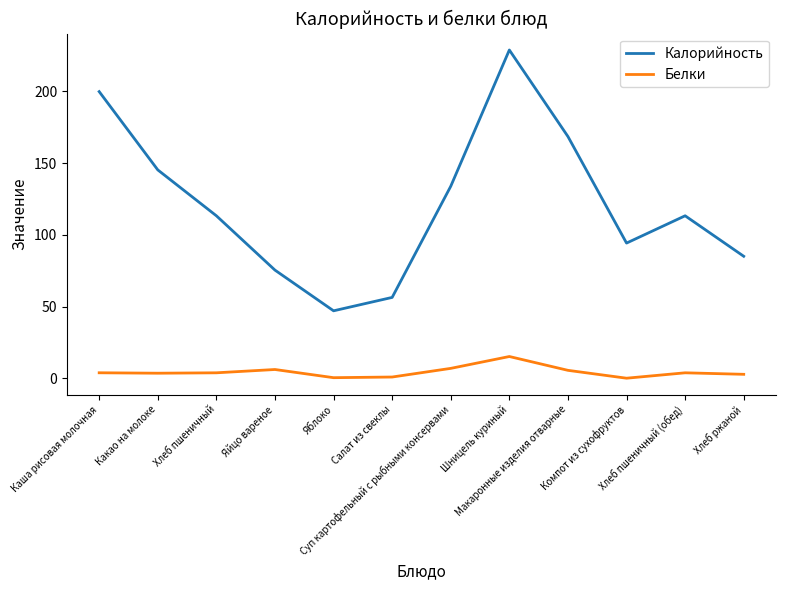

In Белки, how many points are lower than both neighbors (excluding endpoints)?

3